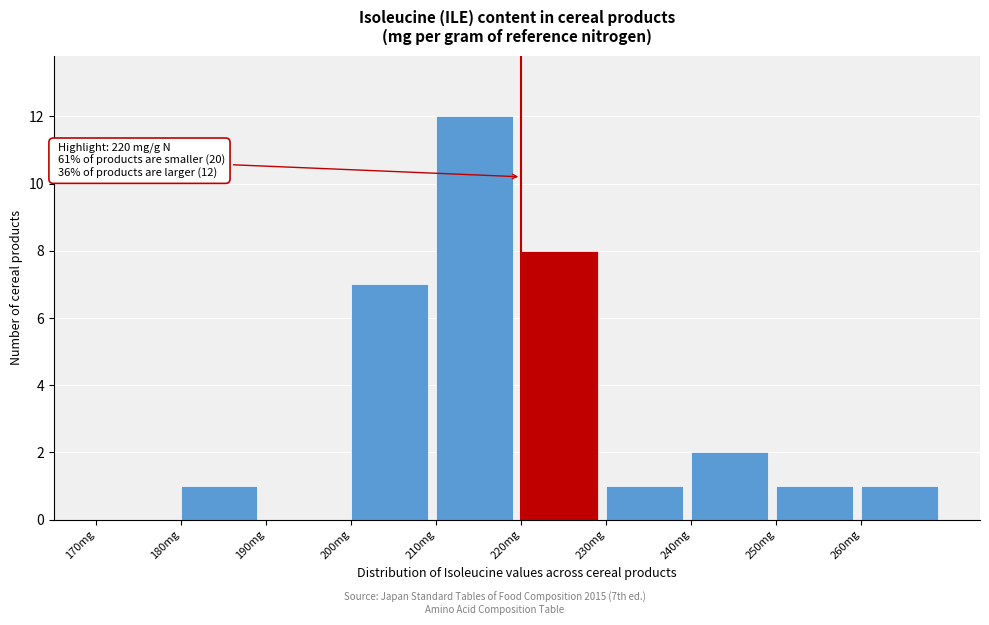

Over which range of the x-axis is the bar tallest?

210 to 220